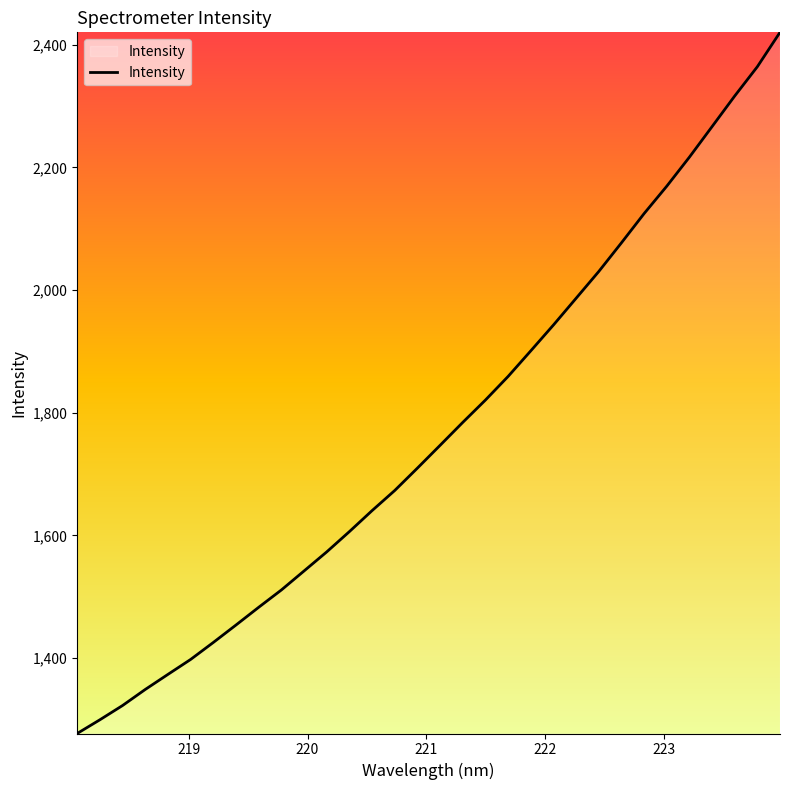

What is the minimum value shown in the chart?

1276.9